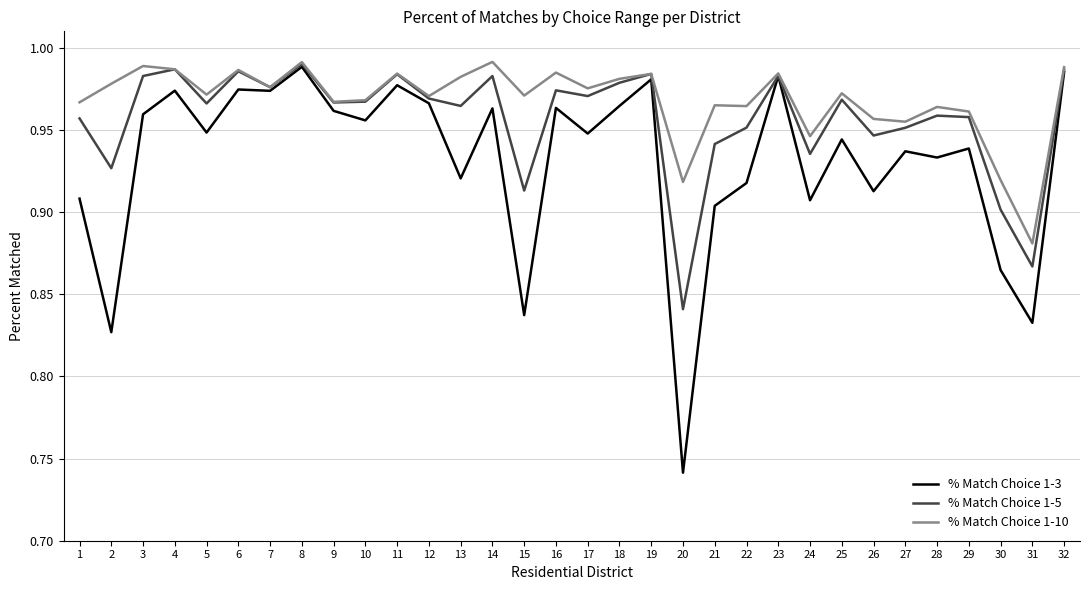

Rank the series by their average value, from lowest to highest.

% Match Choice 1-3, % Match Choice 1-5, % Match Choice 1-10